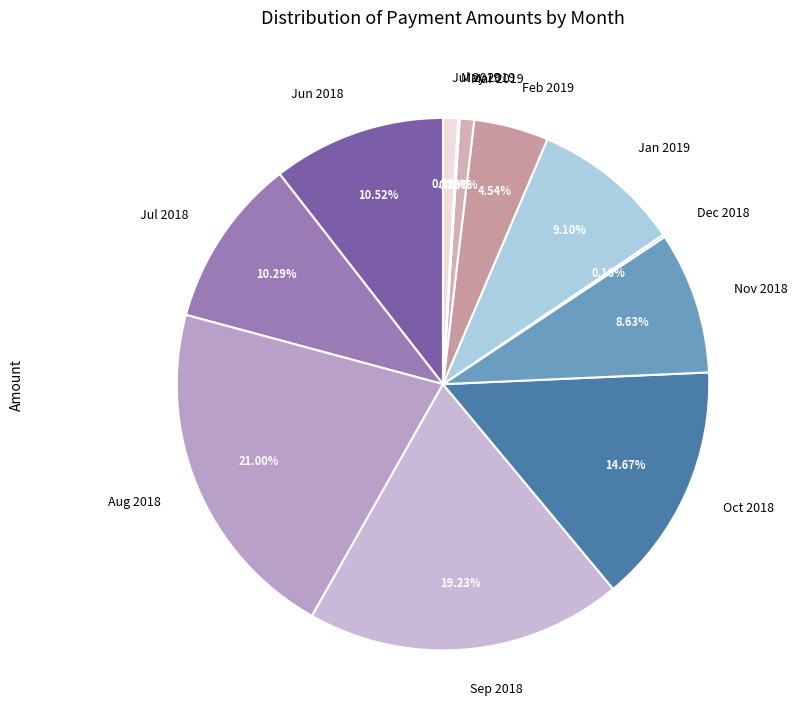

What is the ratio of the value at Oct 2018 to the value at Nov 2018?

1.7